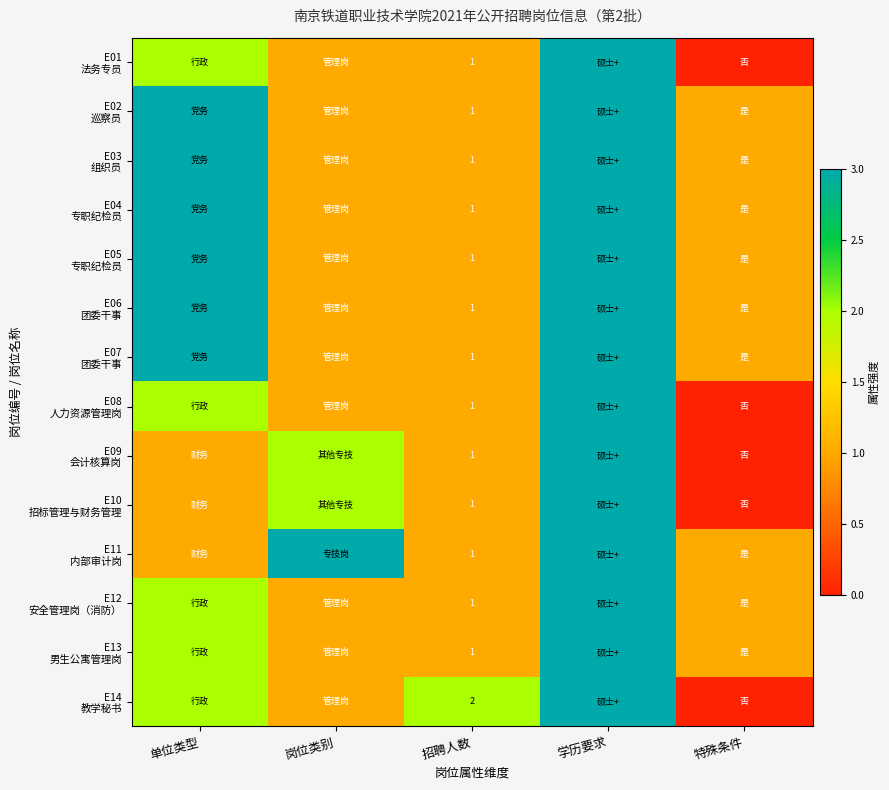

What is the total value across all series at 招聘人数?

15